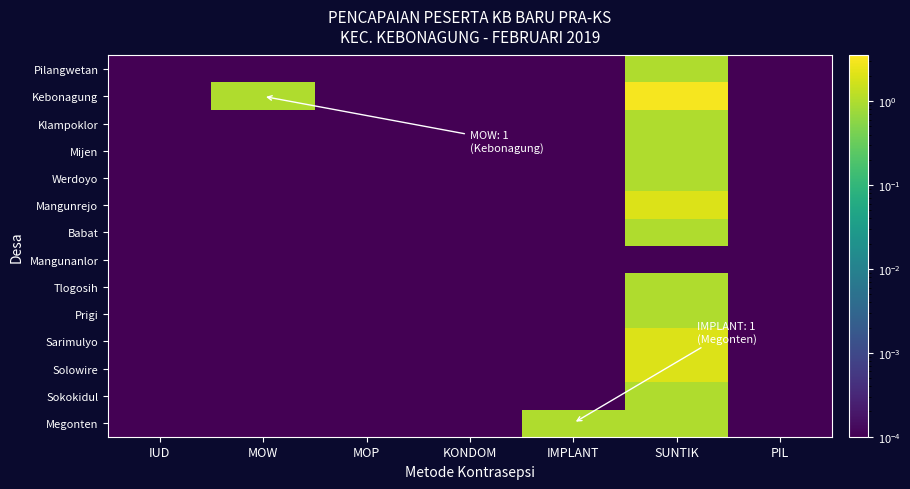

What is the spread (max minus min) of values at IMPLANT?

1.0